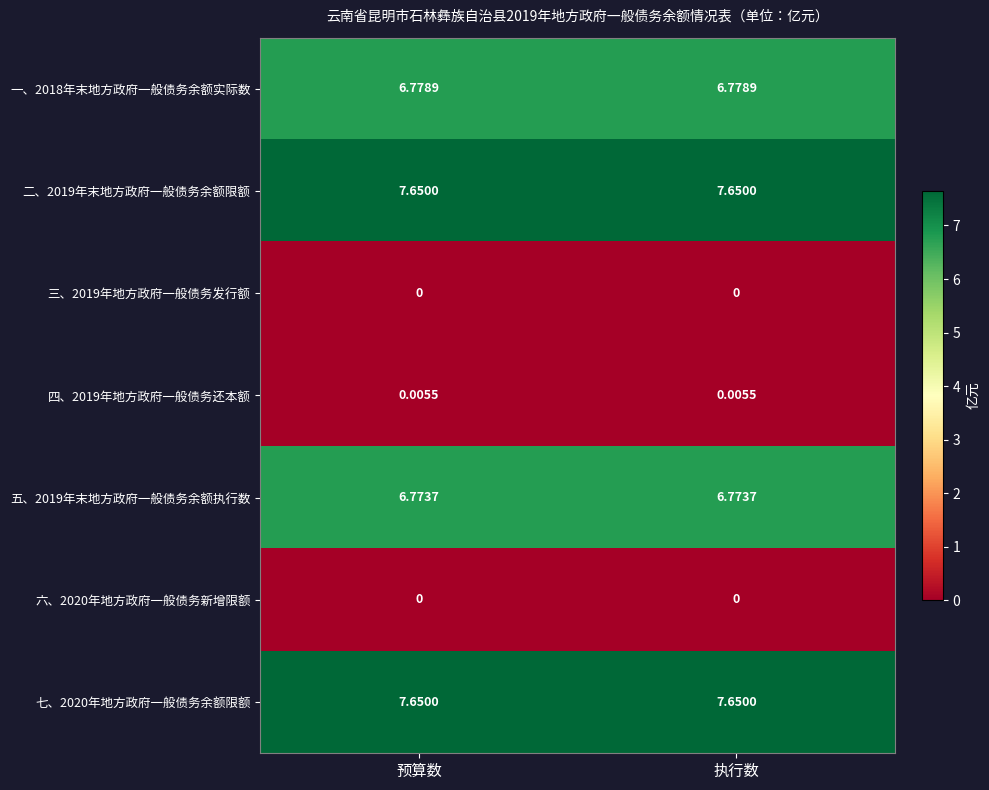

Is the value of 六、2020年地方政府一般债务新增限额 at 预算数 greater than the value of 四、2019年地方政府一般债务还本额 at 预算数?

No